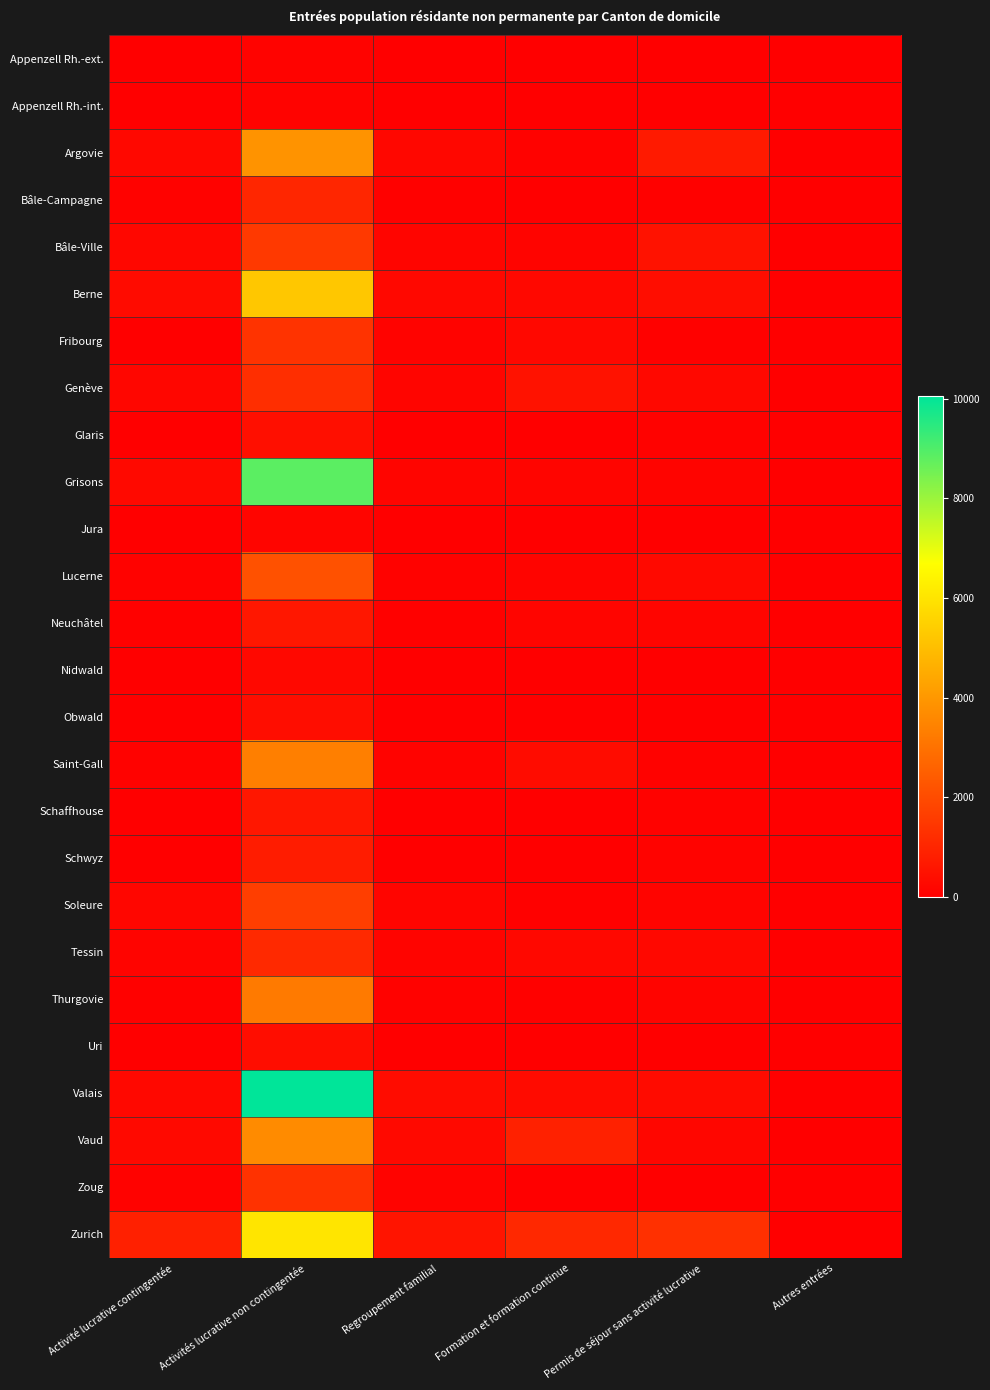

Which series changed the most between Regroupement familial and Autres entrées?

Zurich